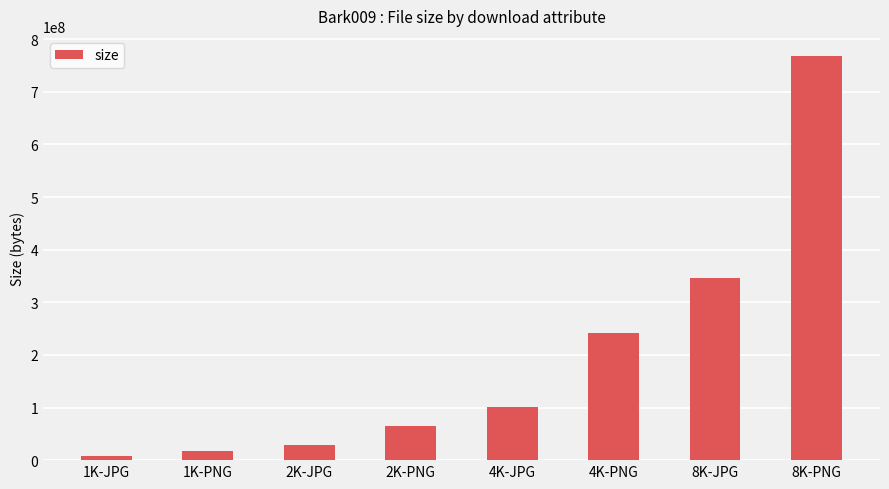

List the labels in order of value, smallest first.

1K-JPG, 1K-PNG, 2K-JPG, 2K-PNG, 4K-JPG, 4K-PNG, 8K-JPG, 8K-PNG